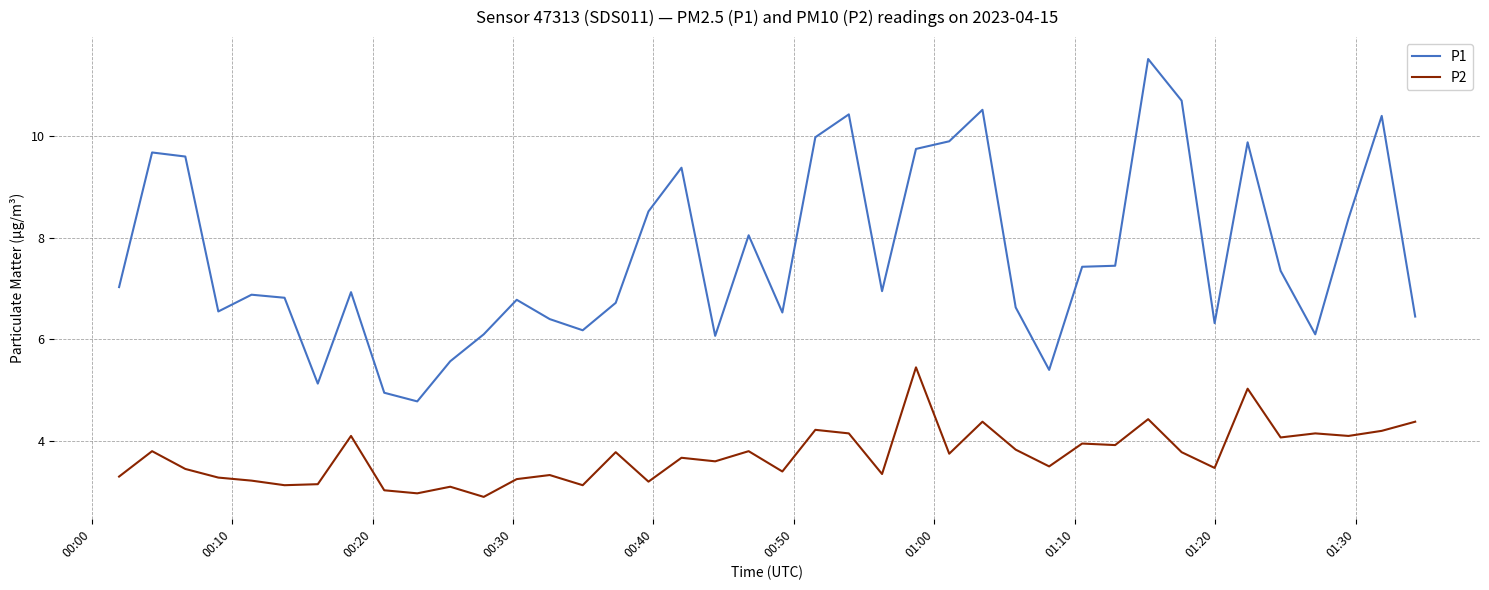

True or false: P2 and P1 intersect in this chart.

False